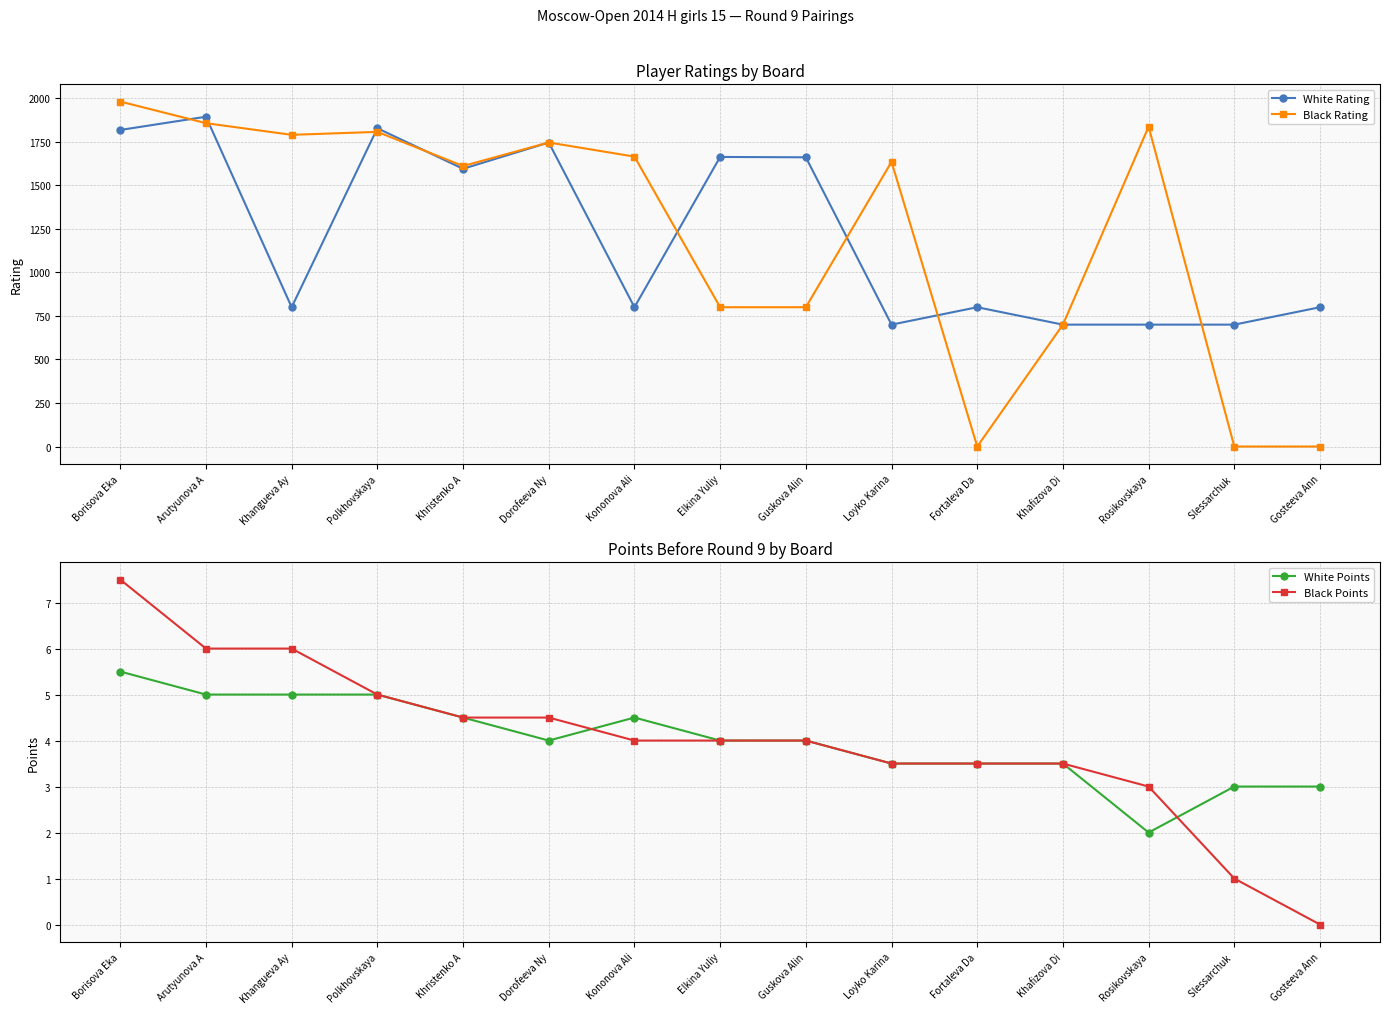

What is the sum of all White Rating values?

18205